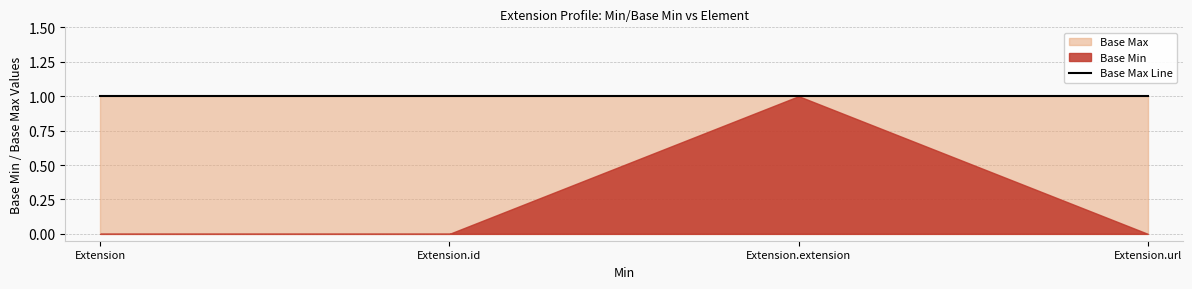

Reading right to left, extract all data points from this chart.

Base Min: Extension.url=0	Extension.extension=1	Extension.id=0	Extension=0
Base Max: Extension.url=1	Extension.extension=1	Extension.id=1	Extension=1